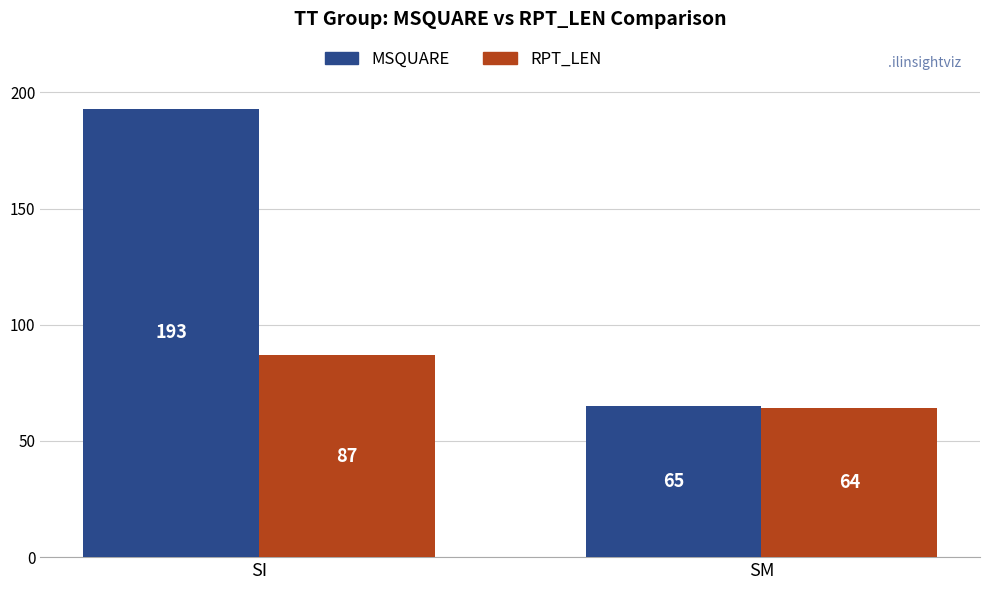

Which series changed the most between SI and SM?

MSQUARE